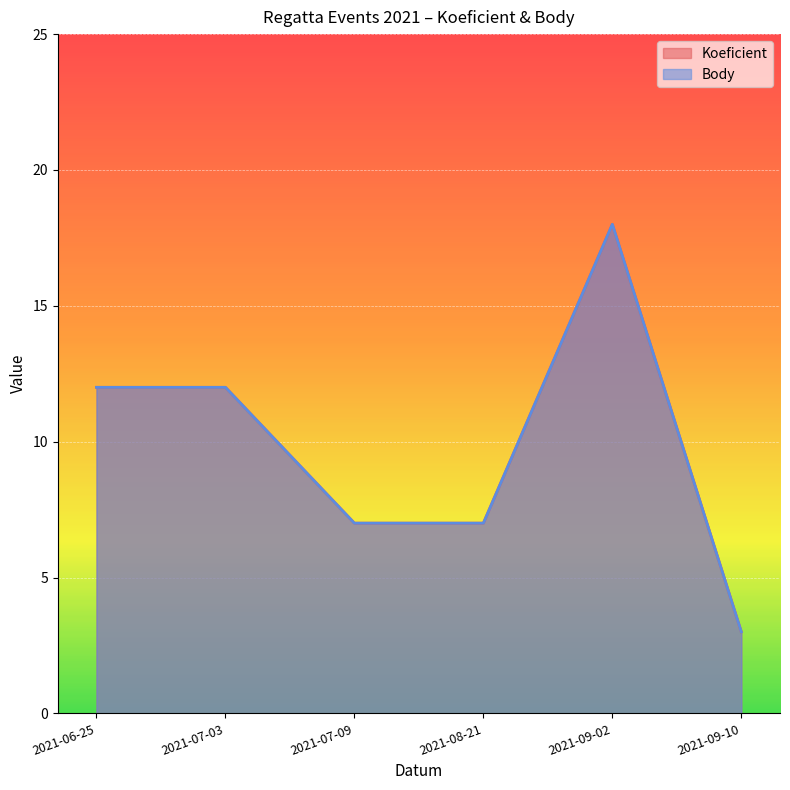

At which label does Koeficient first exceed 12?

2021-09-02